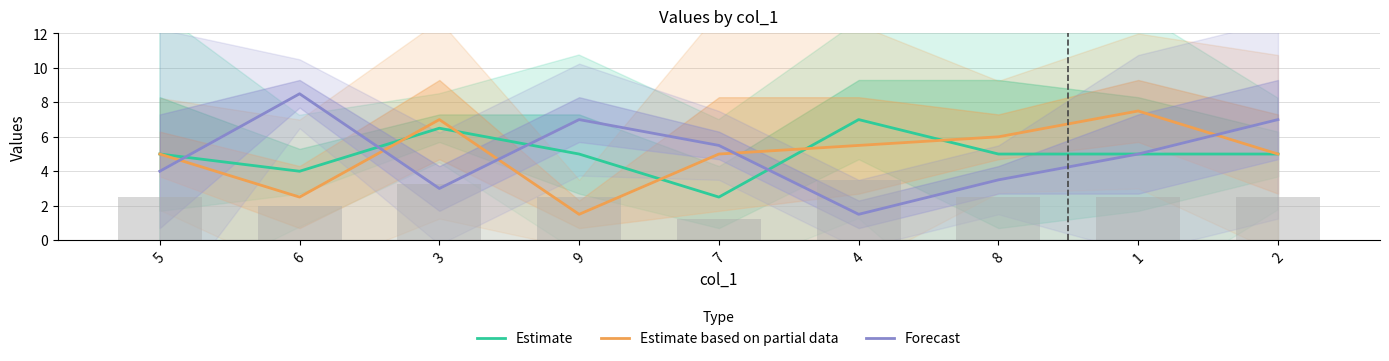

What is the difference between the maximum and minimum values in the Estimate series?

4.5